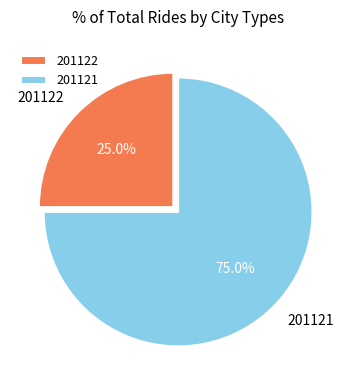

Which category has the smallest portion of the pie?

201122